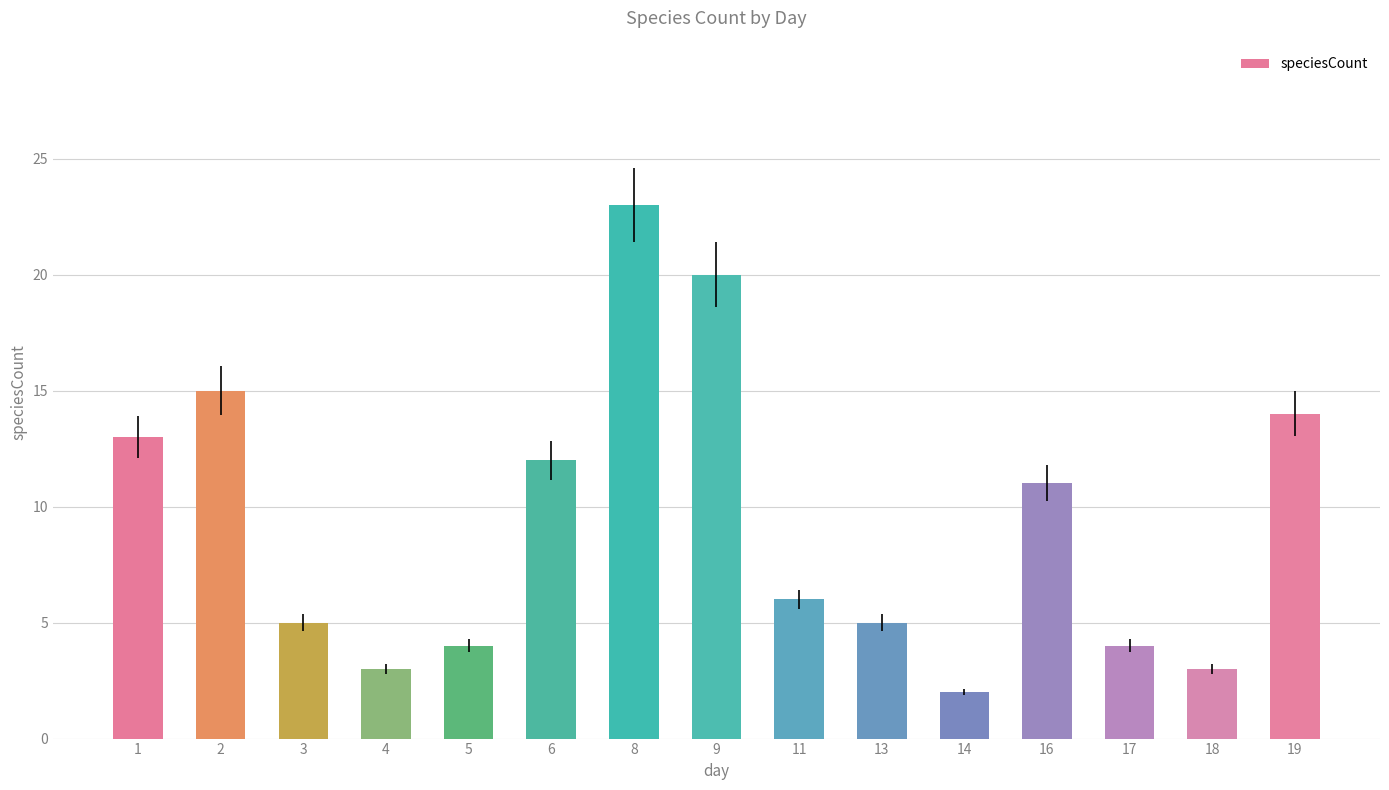

What is the change in value from 3 to 11?

+1